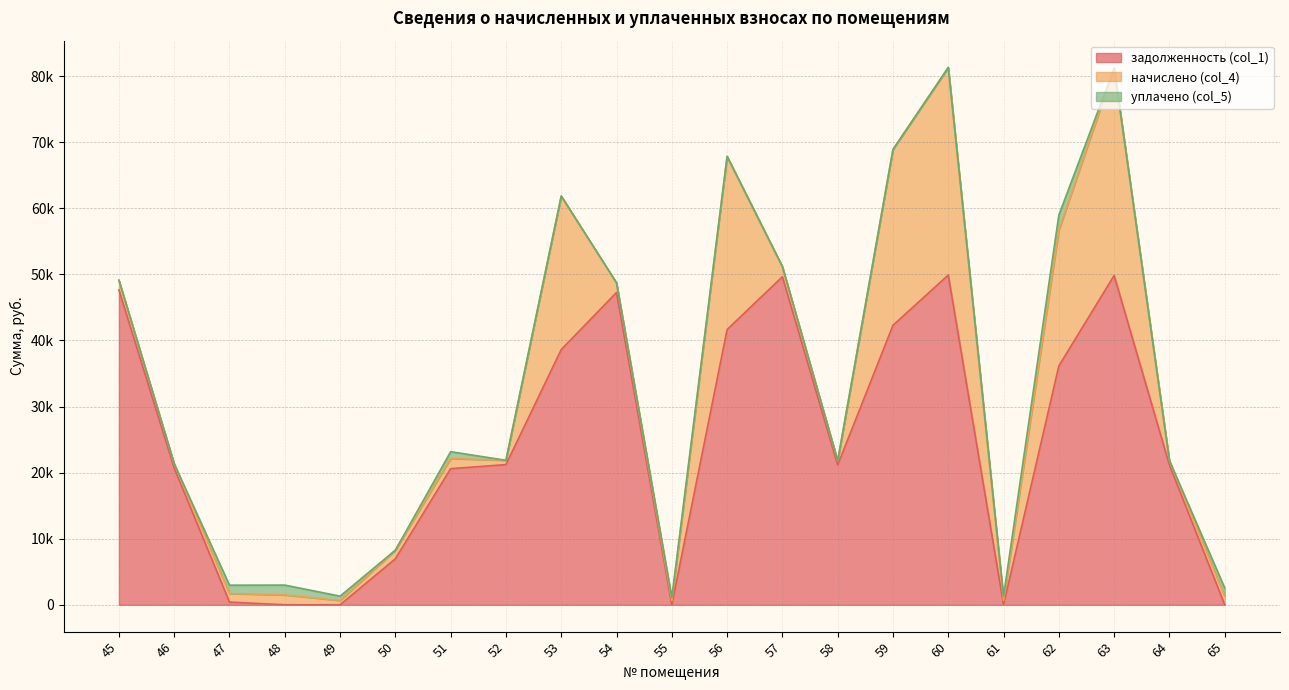

Between 45 and 61, which series saw the biggest shift?

задолженность (col_1)